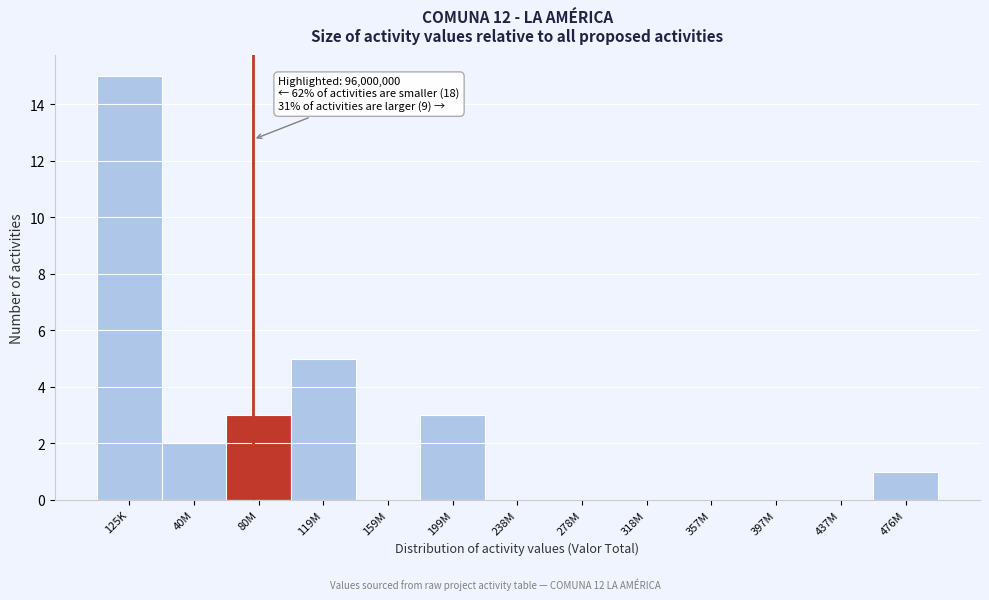

Reading left to right, extract all data points from this chart.

125K=15	40M=2	80M=3	119M=5	159M=0	199M=3	238M=0	278M=0	318M=0	357M=0	397M=0	437M=0	476M=1